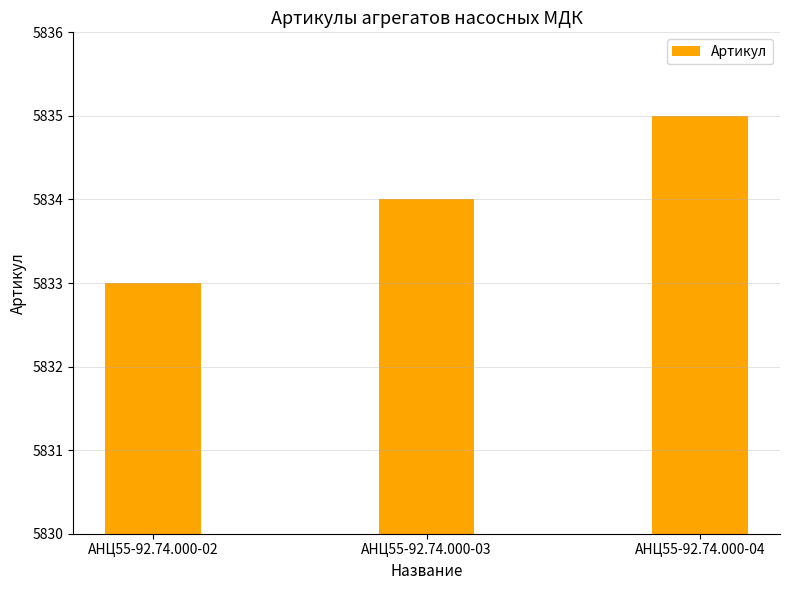

What is the value of the 1st bar from the left?

5833